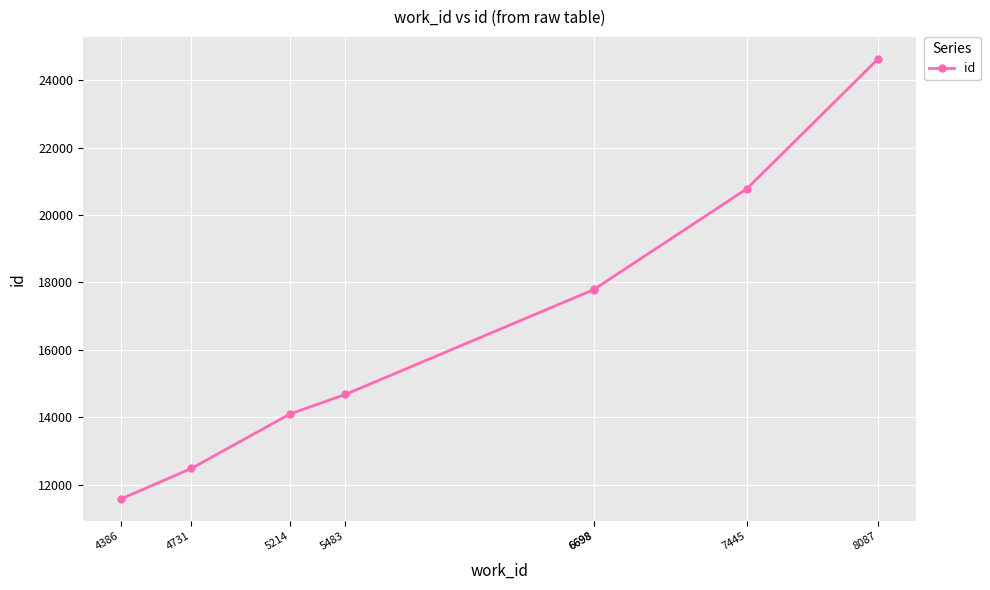

Count the number of categories in the chart.

8